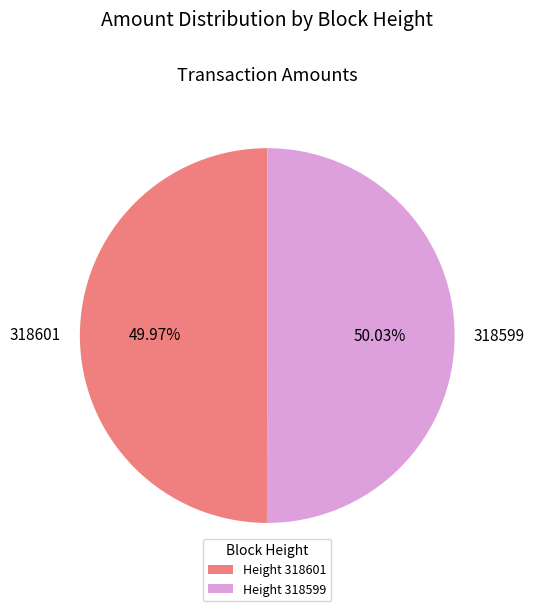

How many segments does this pie chart have?

2